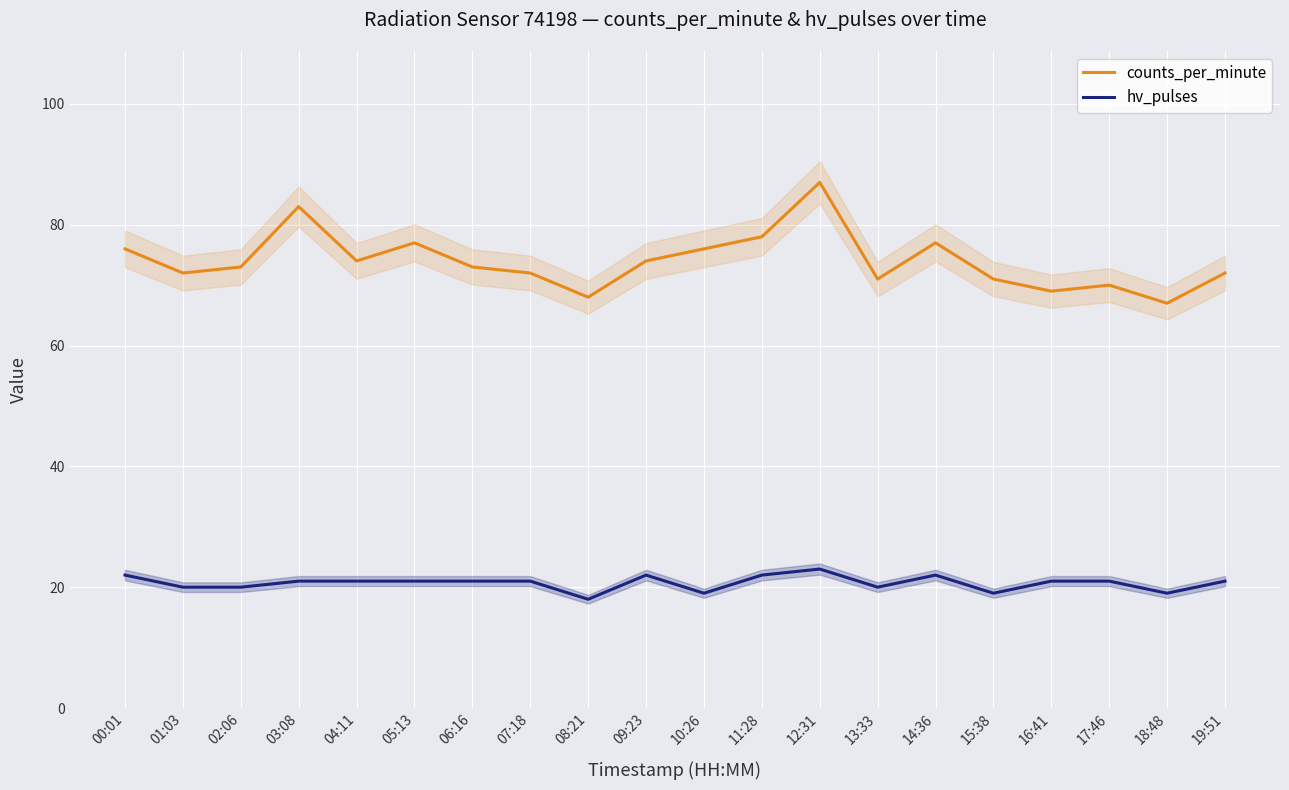

What is the spread (max minus min) of values at 08:21?

50